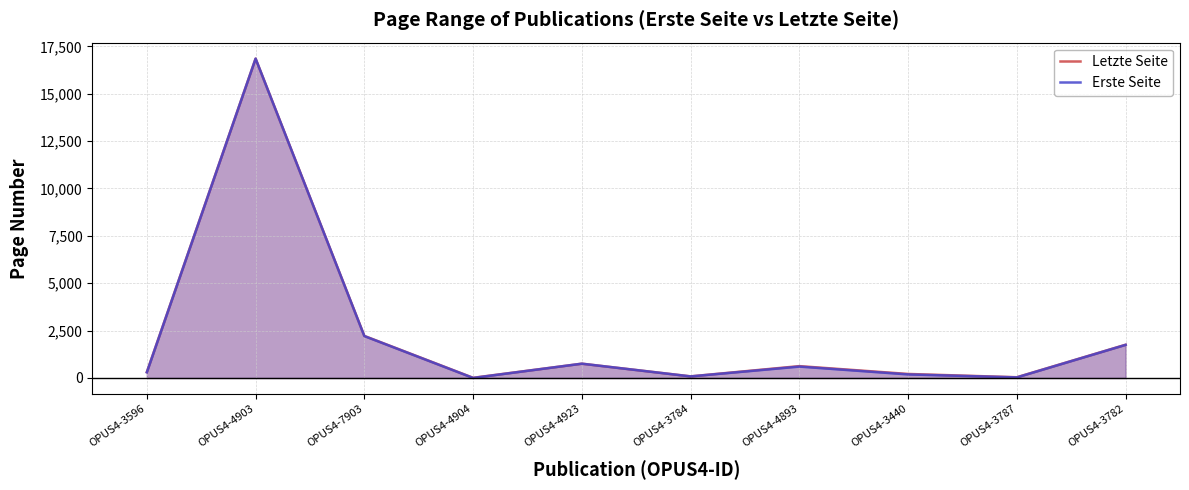

At which label does Letzte Seite reach its peak?

OPUS4-4903